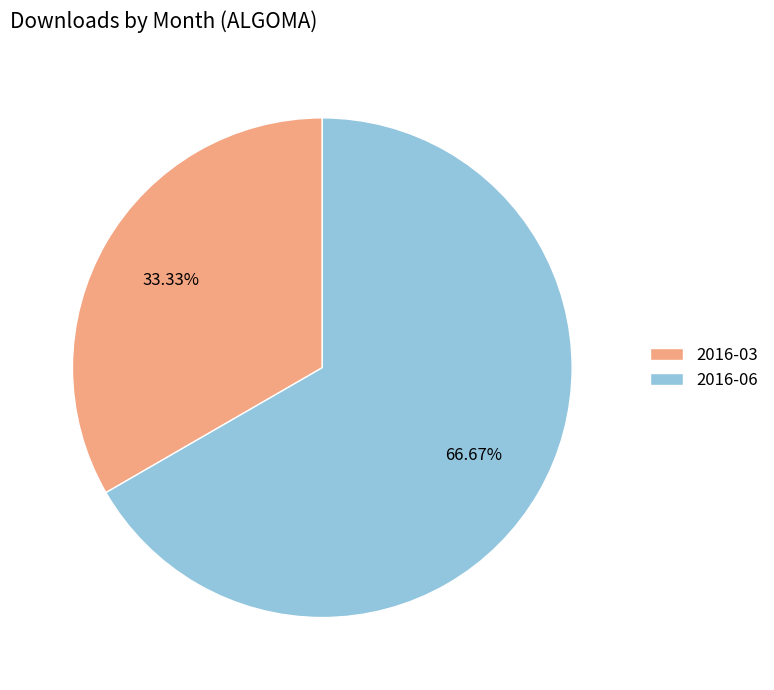

To the nearest percent, what is the difference between the 2016-03 and 2016-06 slice percentages?

33%